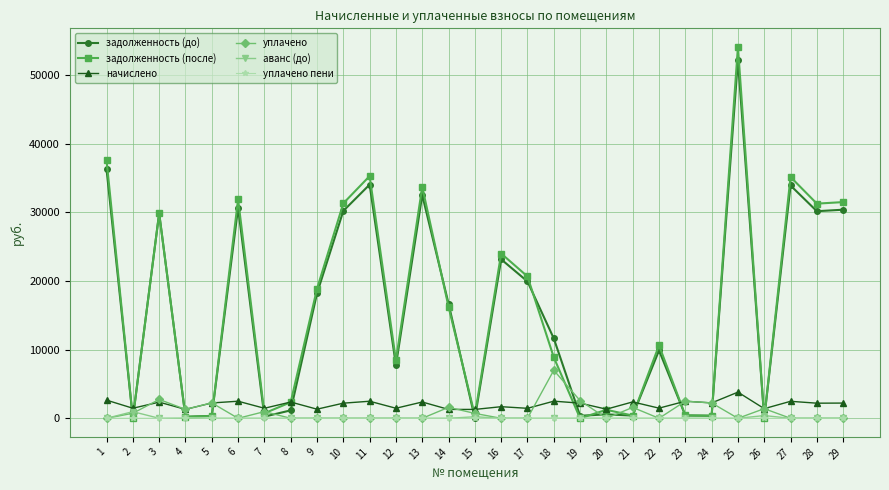

The value of уплачено пени at 29 is 0.0. True or false?

True